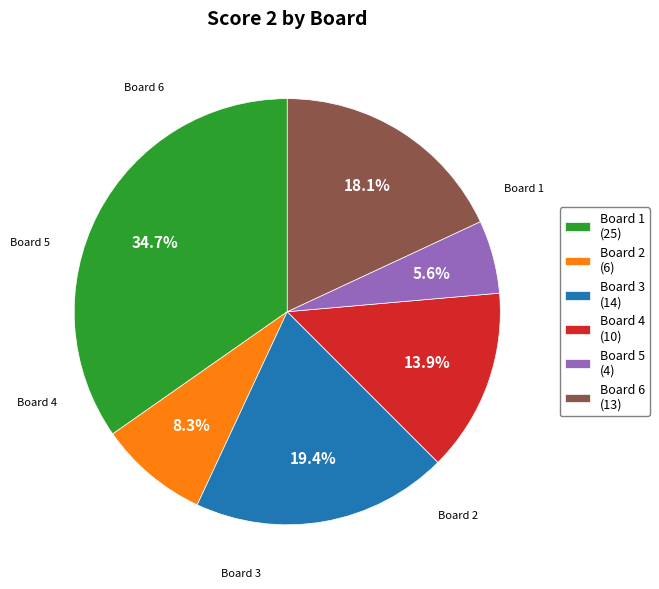

Combined, do Board 2 (6) and Board 6 (13) account for over 50%?

No